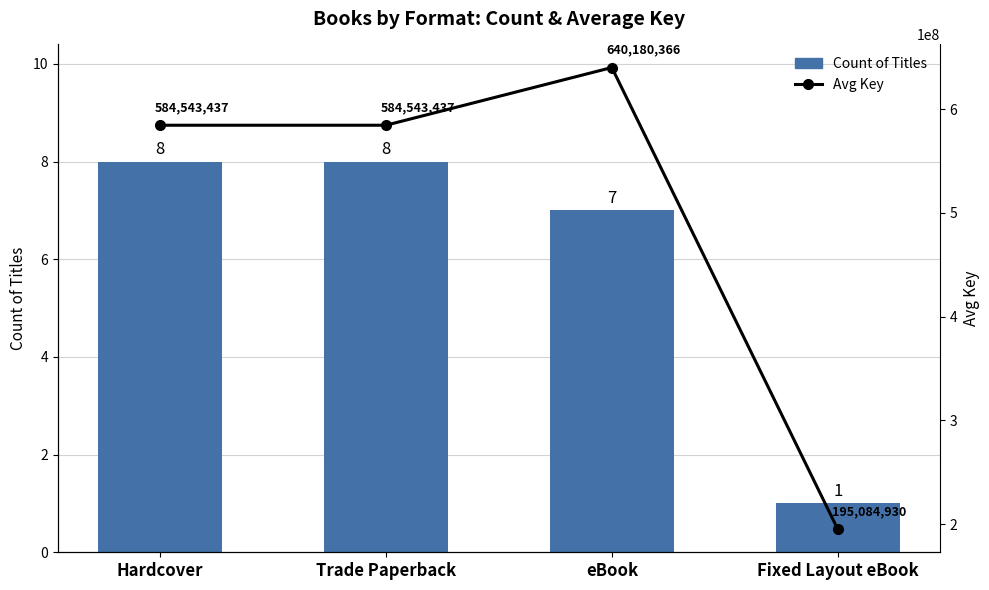

How many groups of bars are there?

4